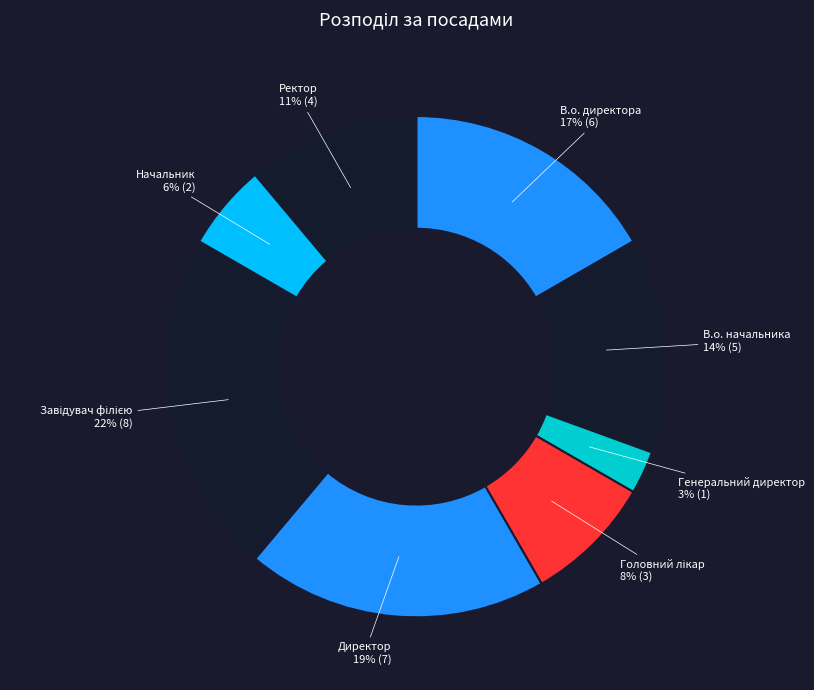

What is the smallest slice in the pie chart?

Генеральний директор